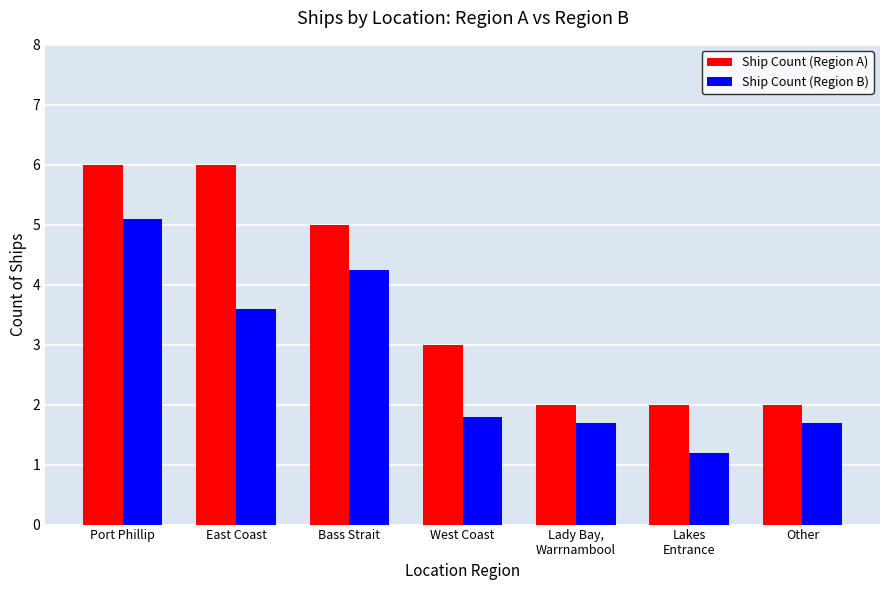

At which category does the chart reach its minimum across all series?

Lakes
Entrance